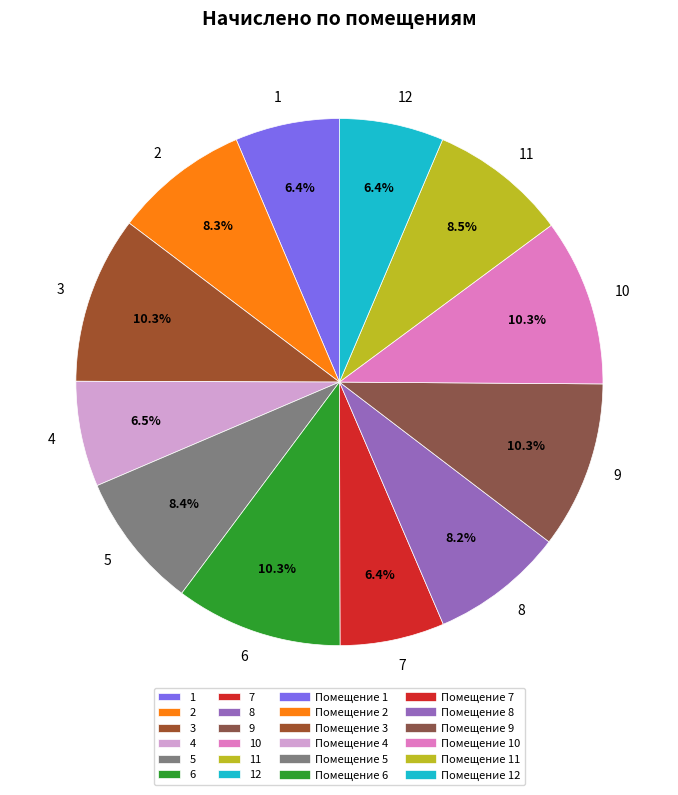

How many slices are in this pie chart?

12